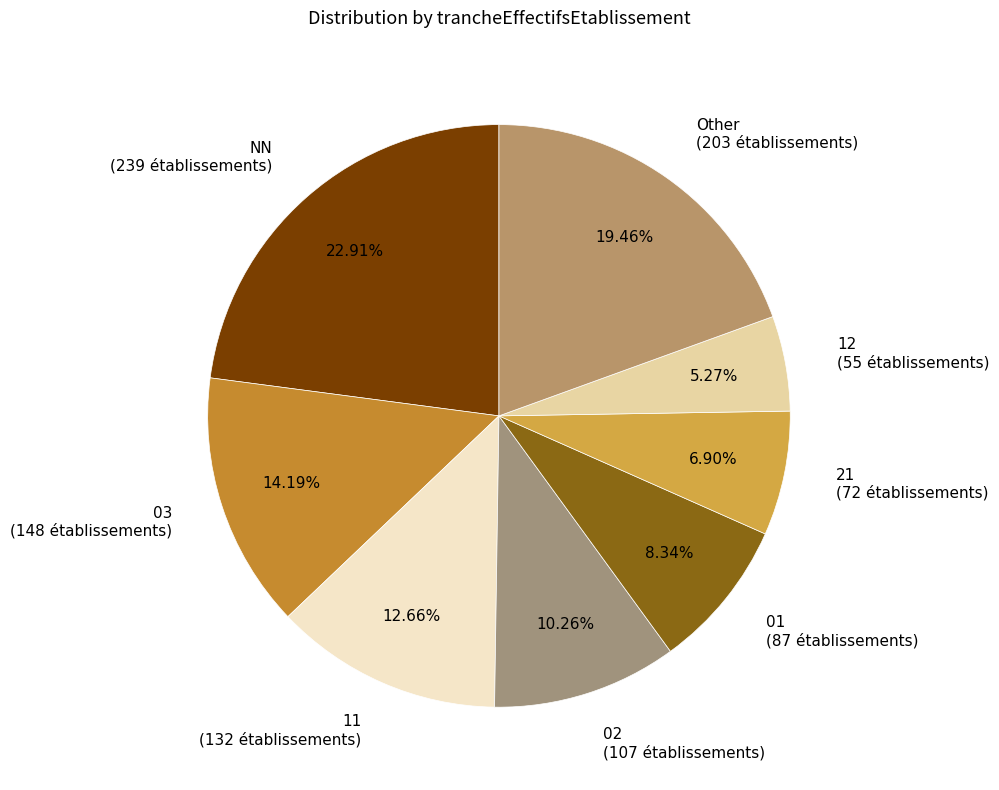

Between Other (203 établissements) and 11 (132 établissements), which is larger?

Other (203 établissements)